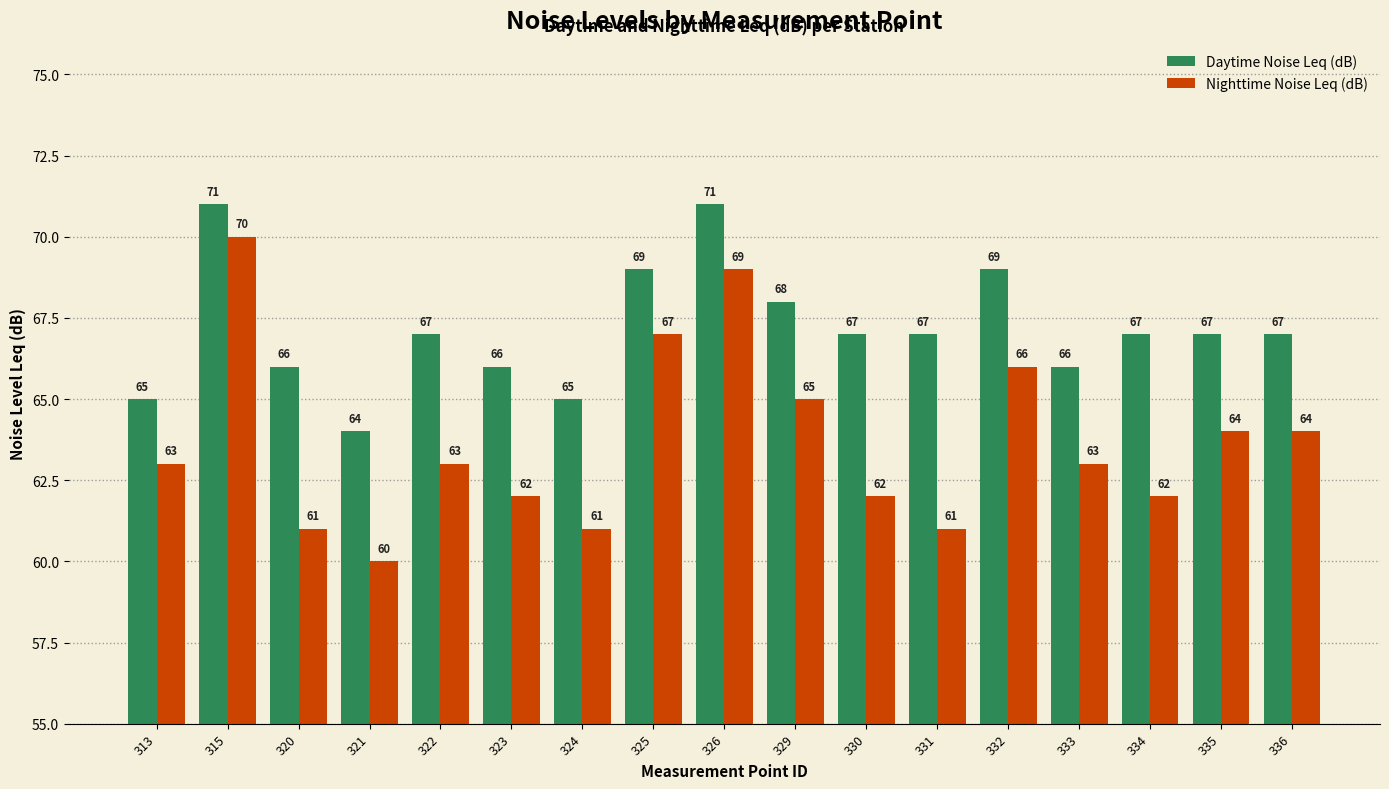

The Daytime Noise Leq (dB) series shows 66 at 320. True or false?

True